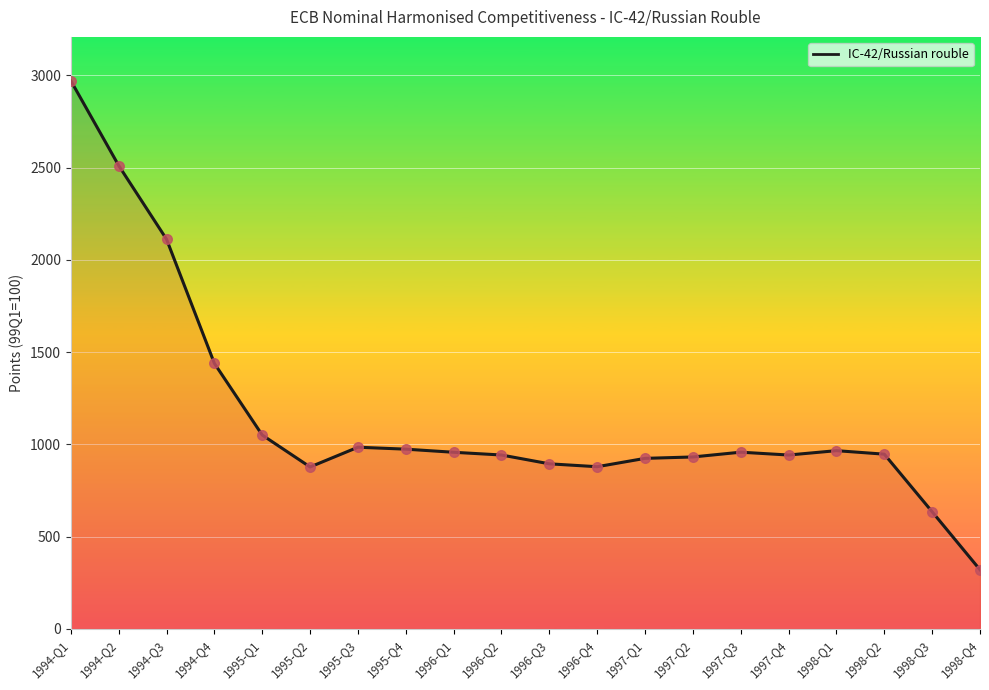

Which has a higher value, 1996-Q3 or 1995-Q1?

1995-Q1